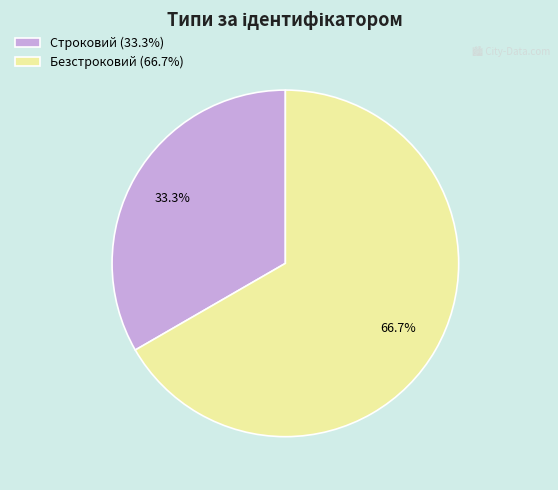

The Безстроковий slice represents 67% of the pie. True or false?

True